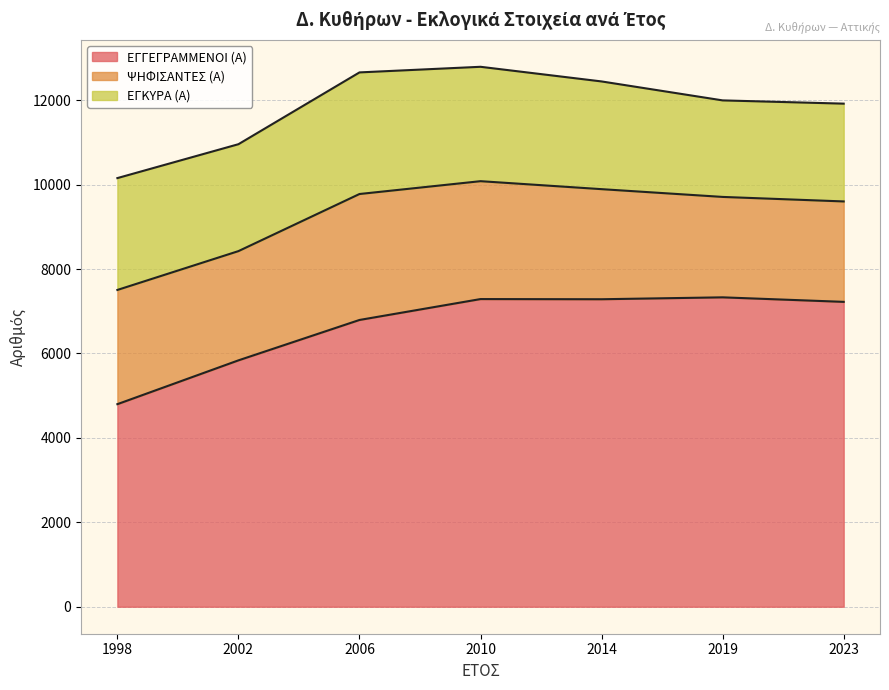

At which label is ΕΓΓΕΓΡΑΜΜΕΝΟΙ (Α) closest to 6064?

2002